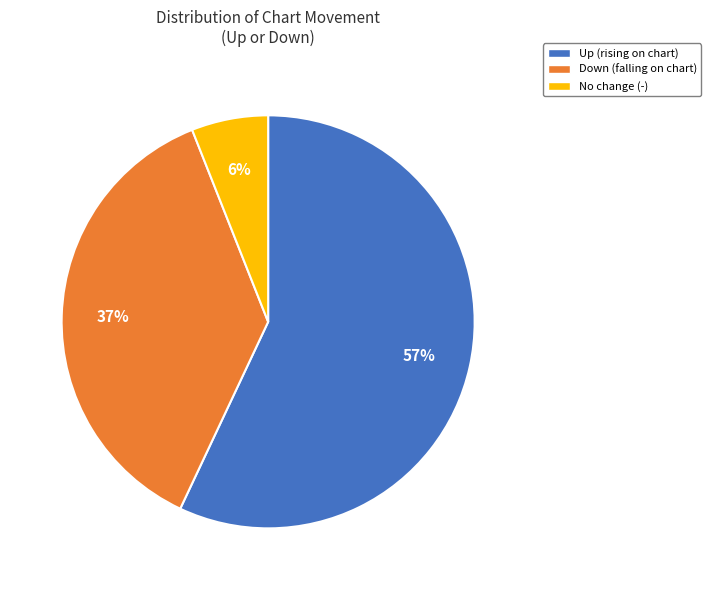

How many slices are in this pie chart?

3